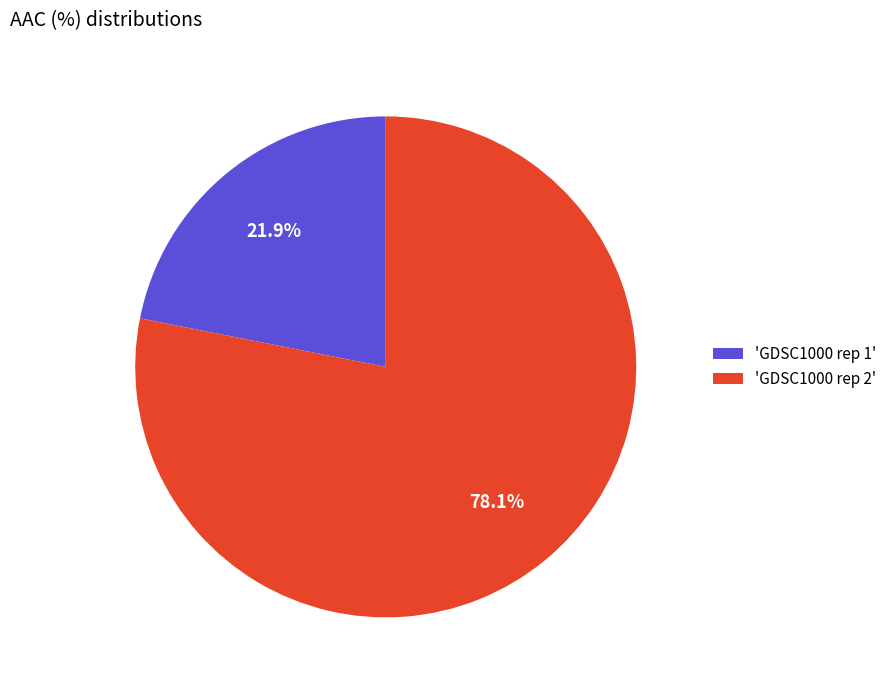

How many segments does this pie chart have?

2